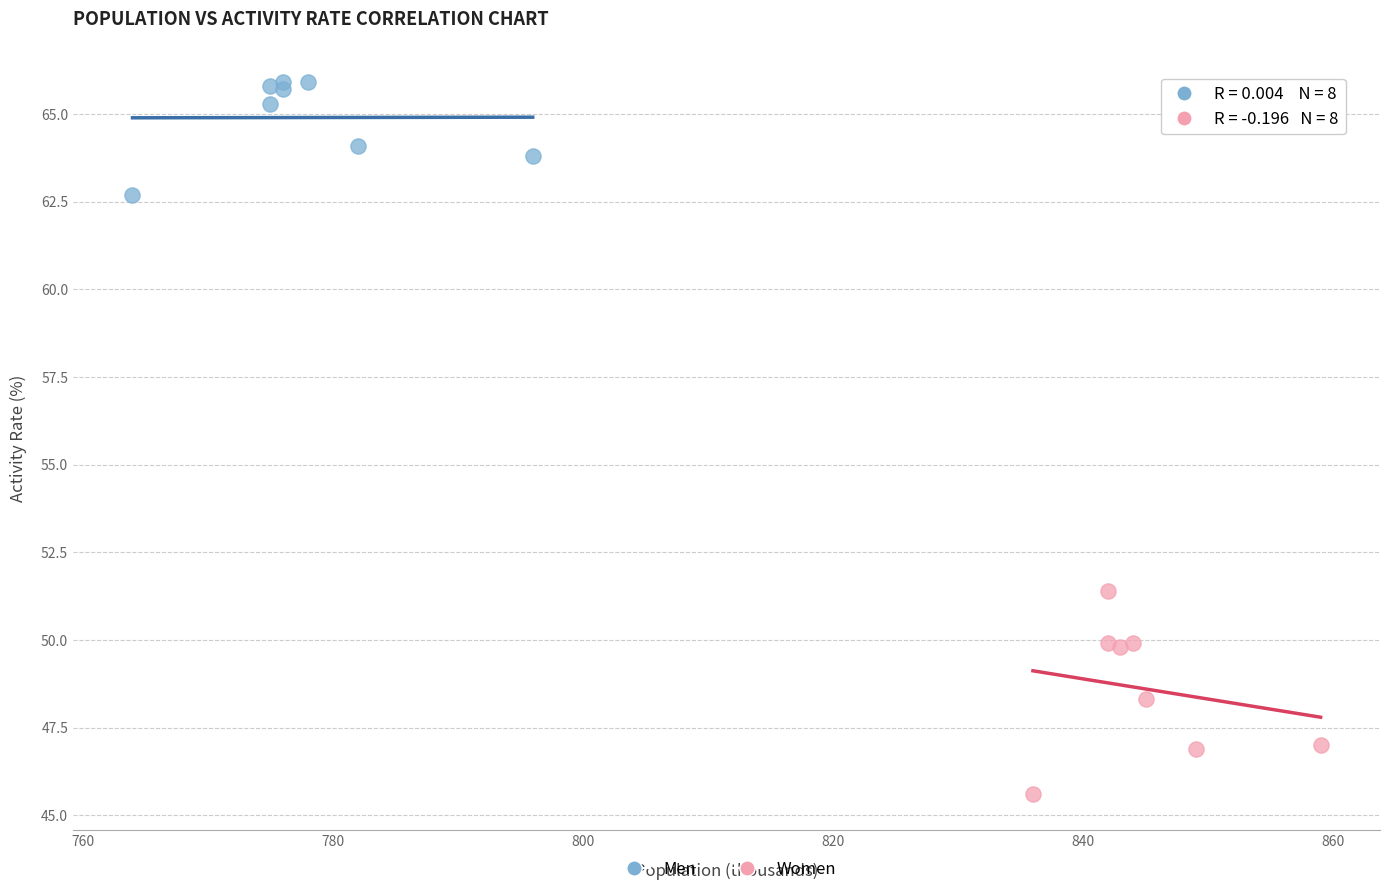

What are all the series names shown in the legend?

Men, Women